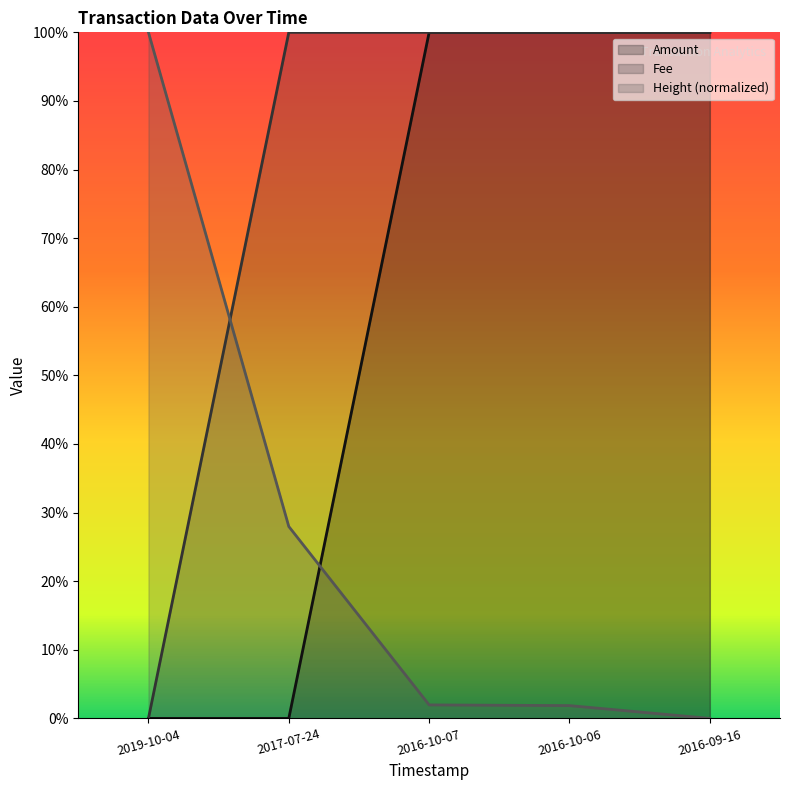

What is the difference between the maximum and minimum values in the Amount series?

1.0